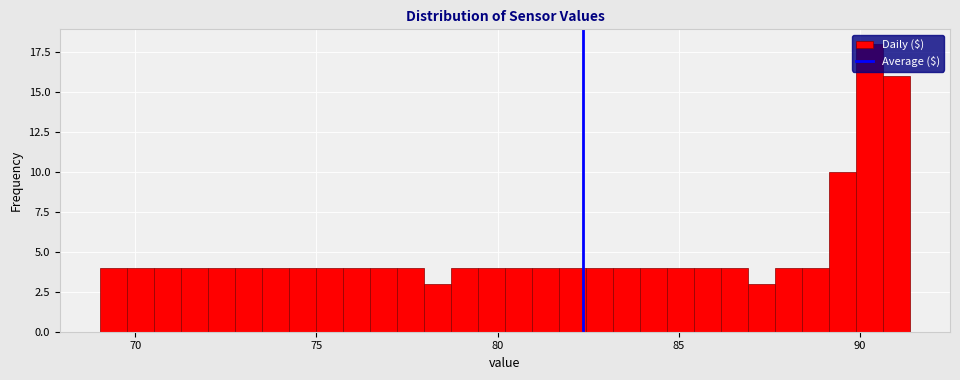

Around what value on the x-axis is the tallest bar? Give the approximate position of its centre, as read against the axis.

90.5